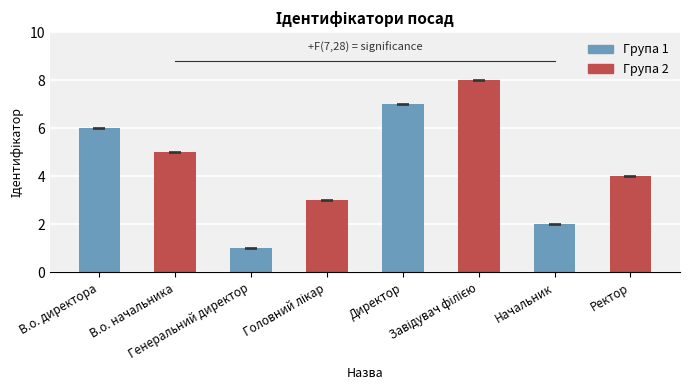

What is the greatest value displayed?

8